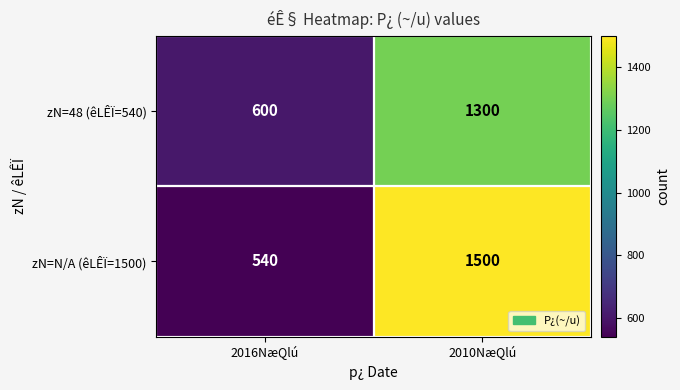

At which label does zN=48 (êLÊÏ=540) reach its minimum?

2016NæQlú